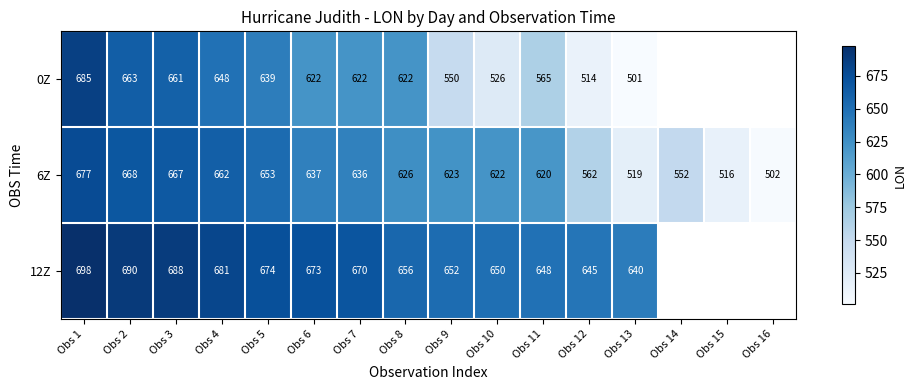

At which label is 6Z closest to 589?

Obs 12